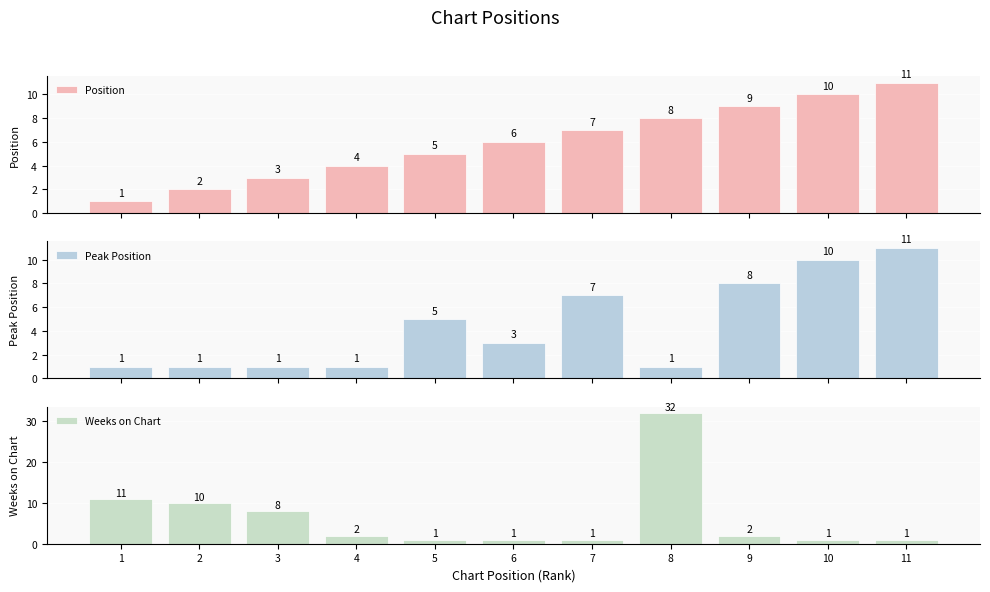

Does the chart contain stacked bars?

No